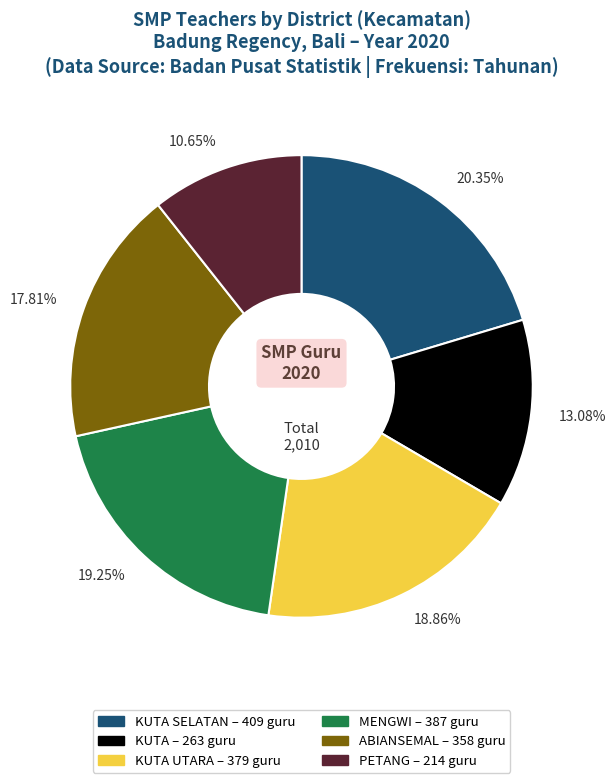

Does any single category account for the majority?

No